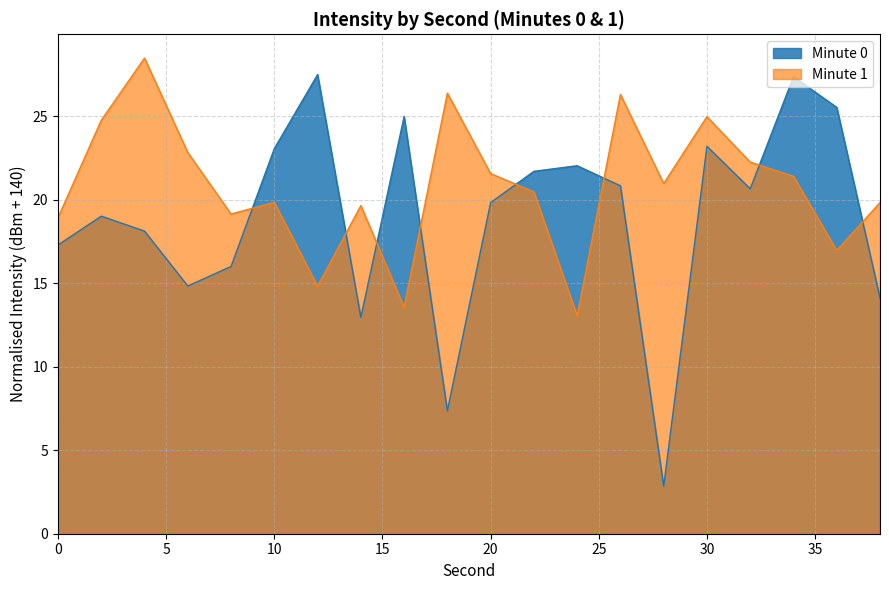

In 1:00, how many points are lower than both neighbors (excluding endpoints)?

6